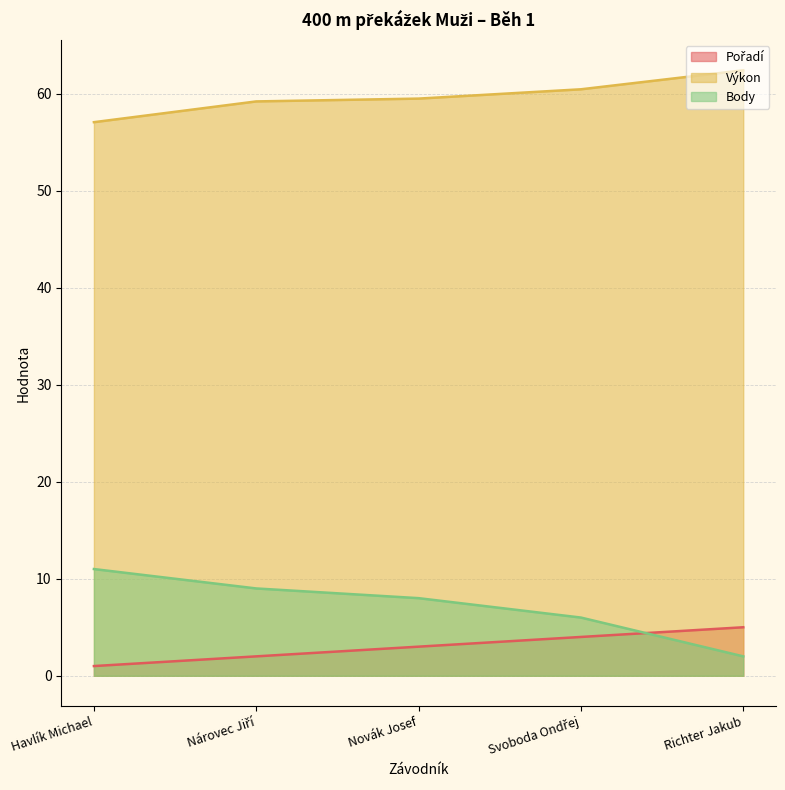

At which category does the chart reach its peak across all series?

Richter Jakub